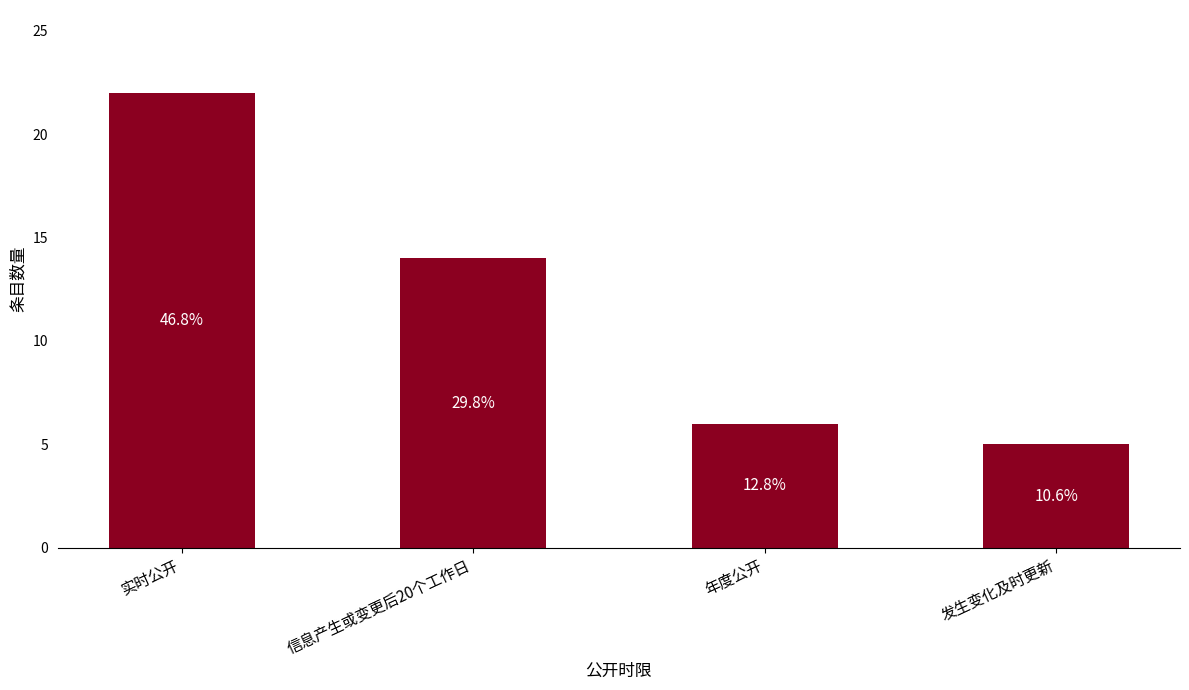

How many bars are there in total?

4